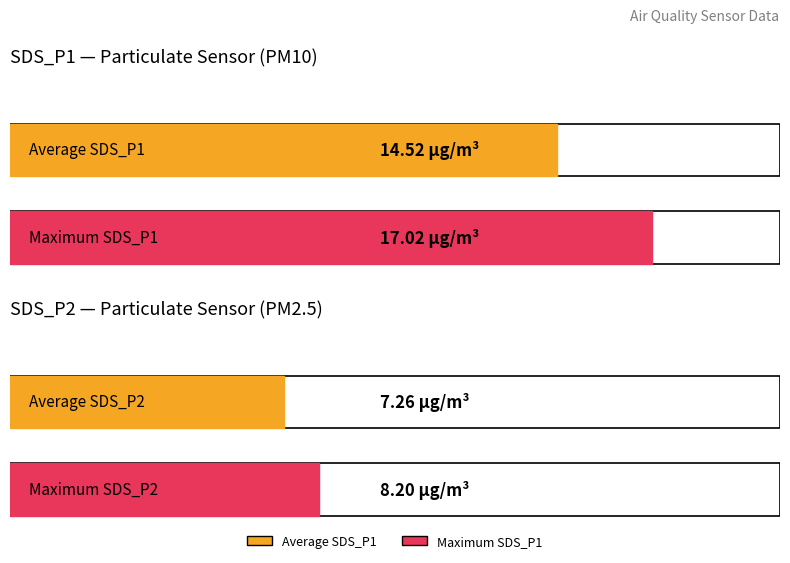

What is the maximum value for SDS_P1?

17.0